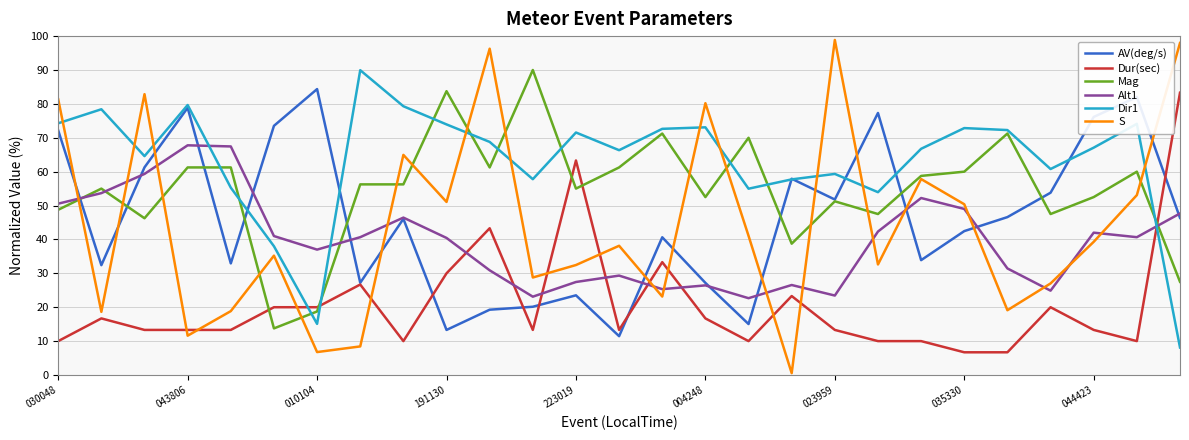

How many lines are shown in the chart?

6